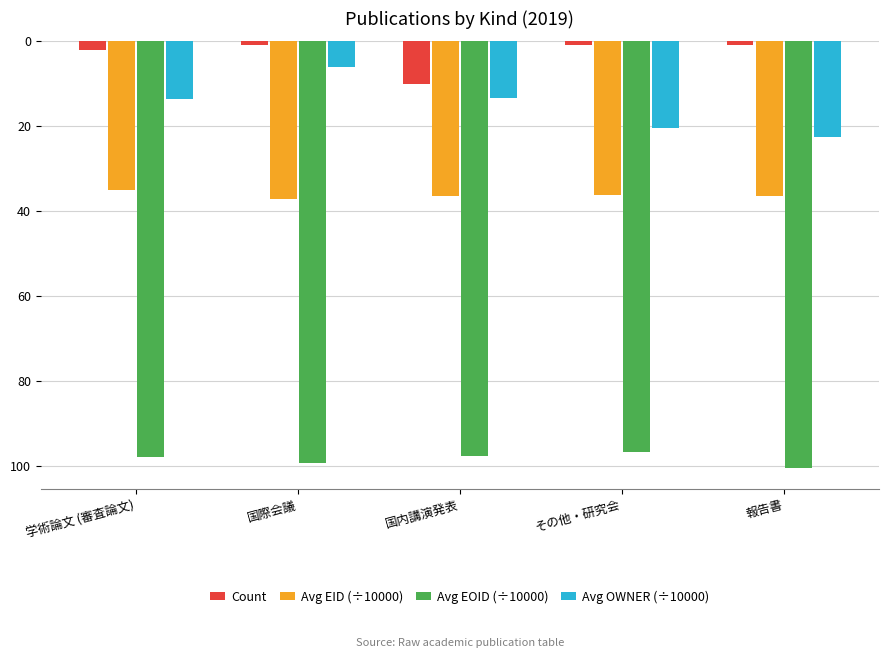

What position from the right is 報告書?

1